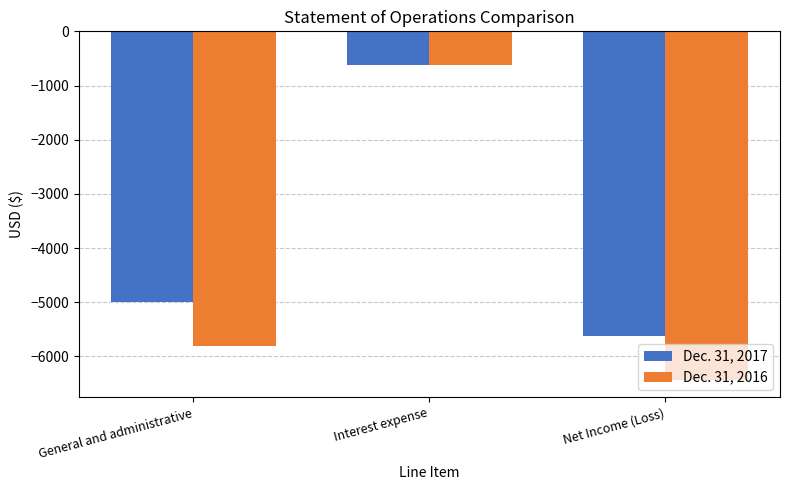

The value of Dec. 31, 2017 at Interest expense is -340. True or false?

False